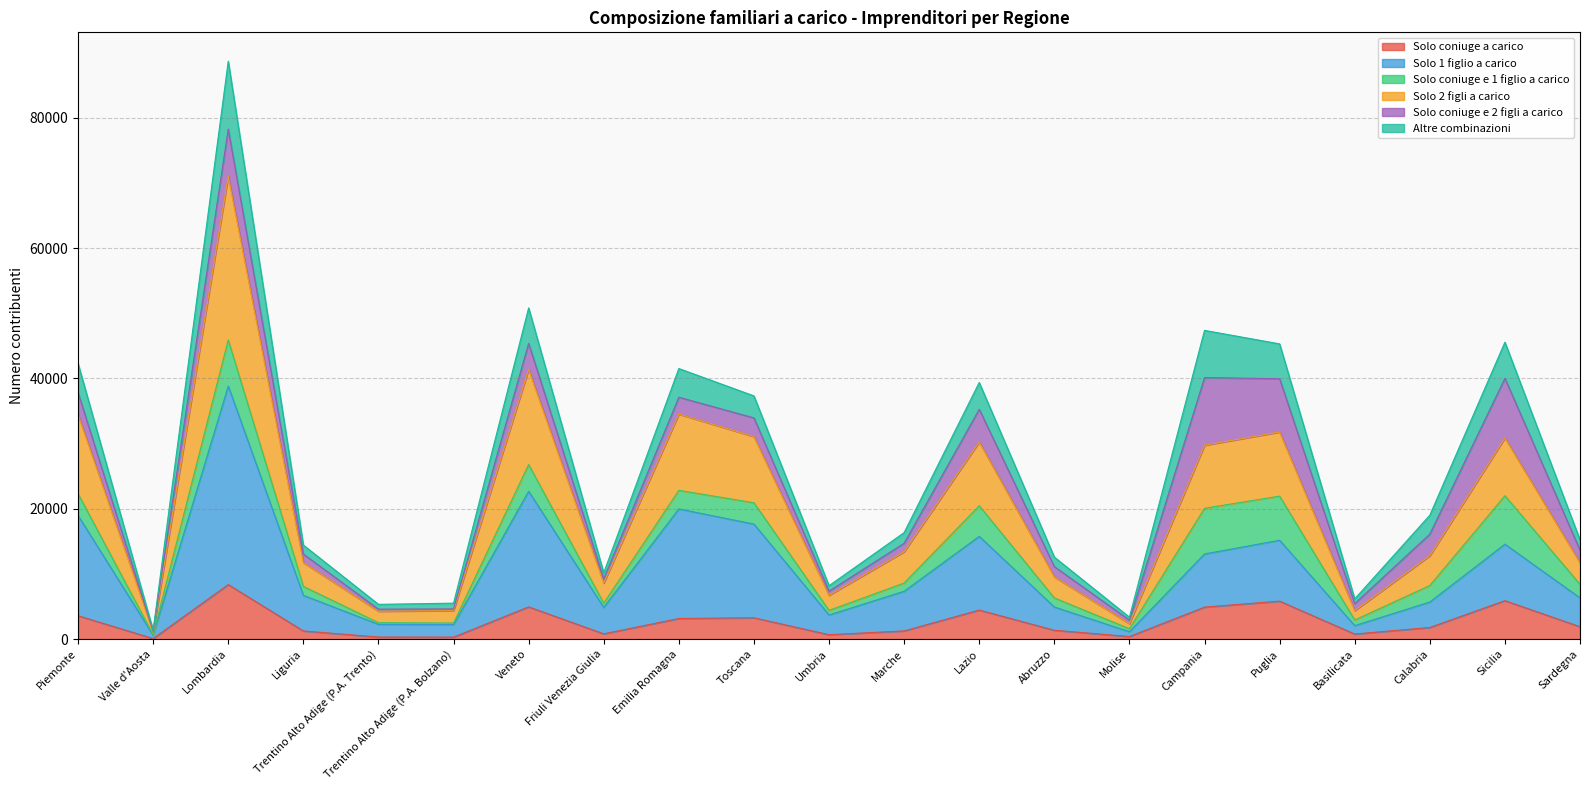

What are all the series names shown in the legend?

Solo coniuge a carico, Solo 1 figlio a carico, Solo coniuge e 1 figlio a carico, Solo 2 figli a carico, Solo coniuge e 2 figli a carico, Altre combinazioni